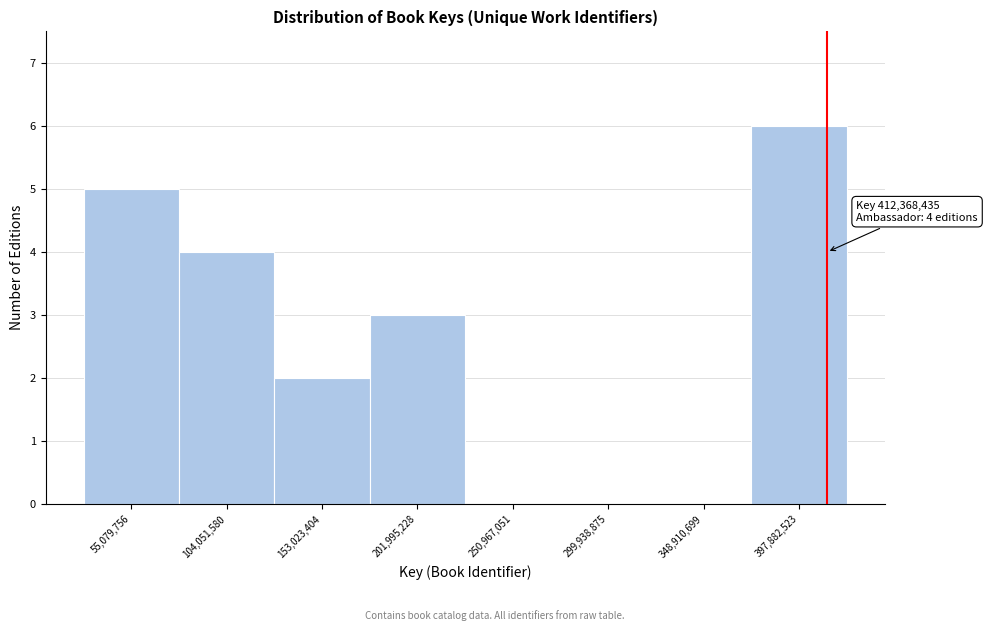

Which range on the x-axis has the tallest bar?

375000000 to 420000000